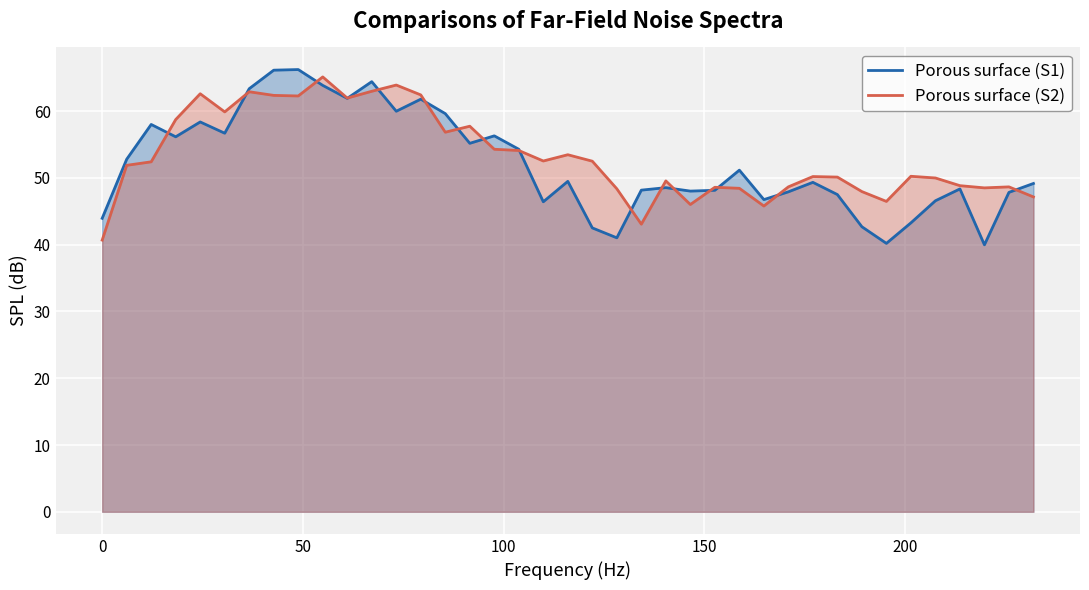

What is the value of the Porous surface (S2) point at the 15th from the left?

56.9